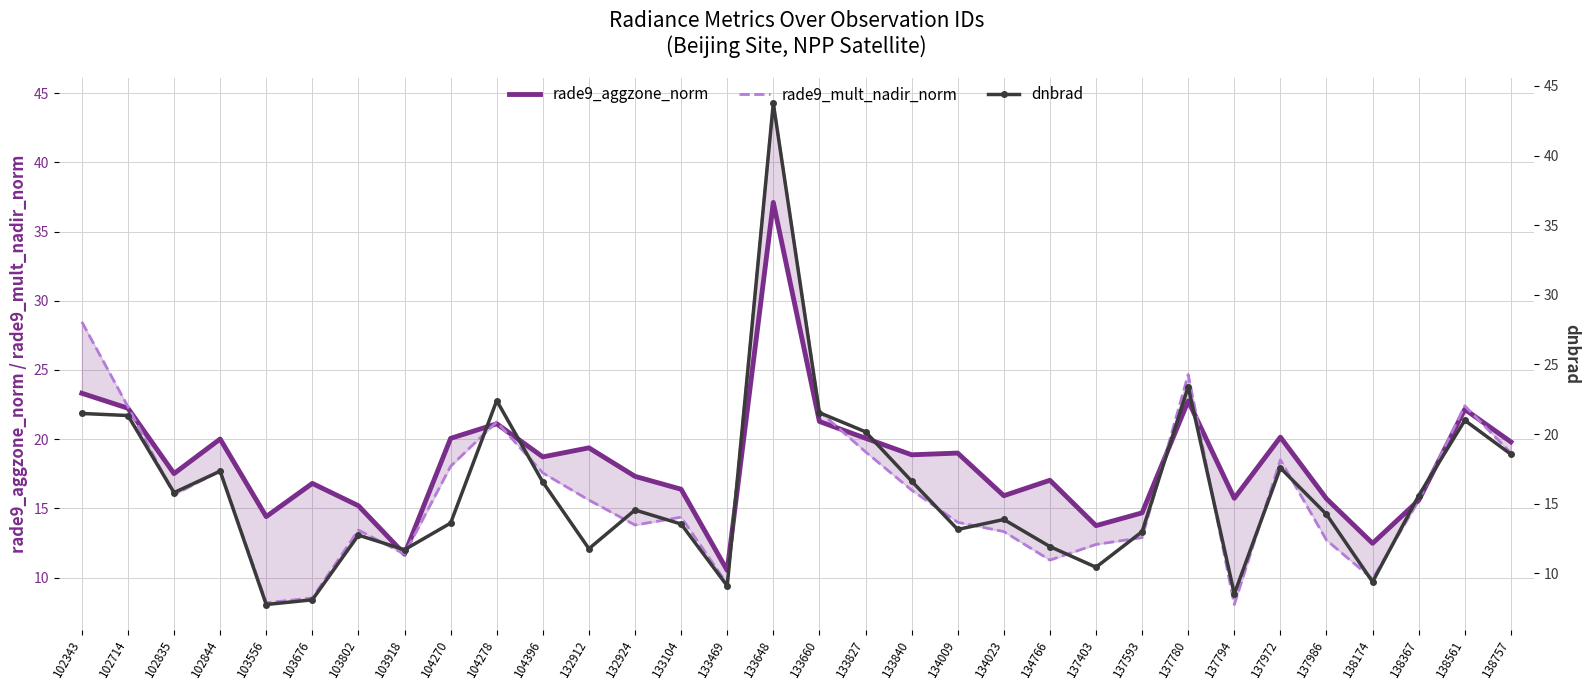

The value of dnbrad at 133648 is 43.8. True or false?

True